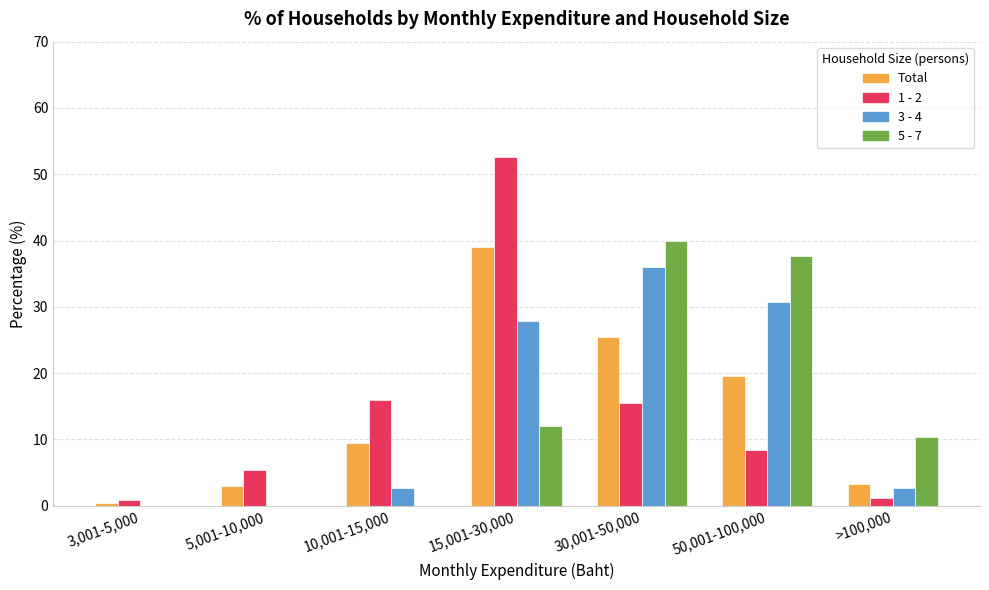

At which category is the sum across all series the highest?

15,001-30,000